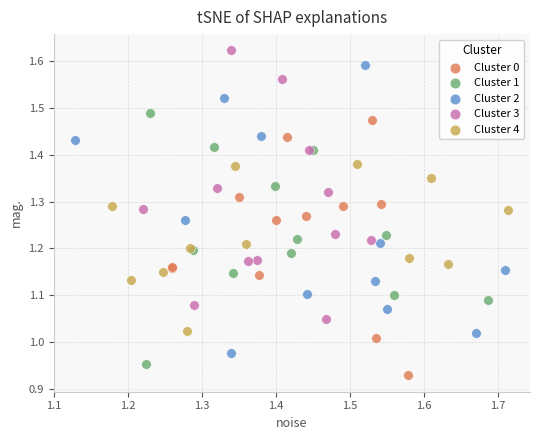

Which series contains the highest Y value?

Cluster 3